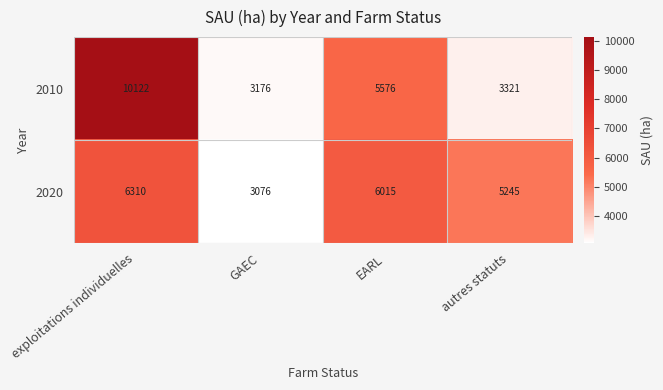

Count the number of categories in the chart.

4